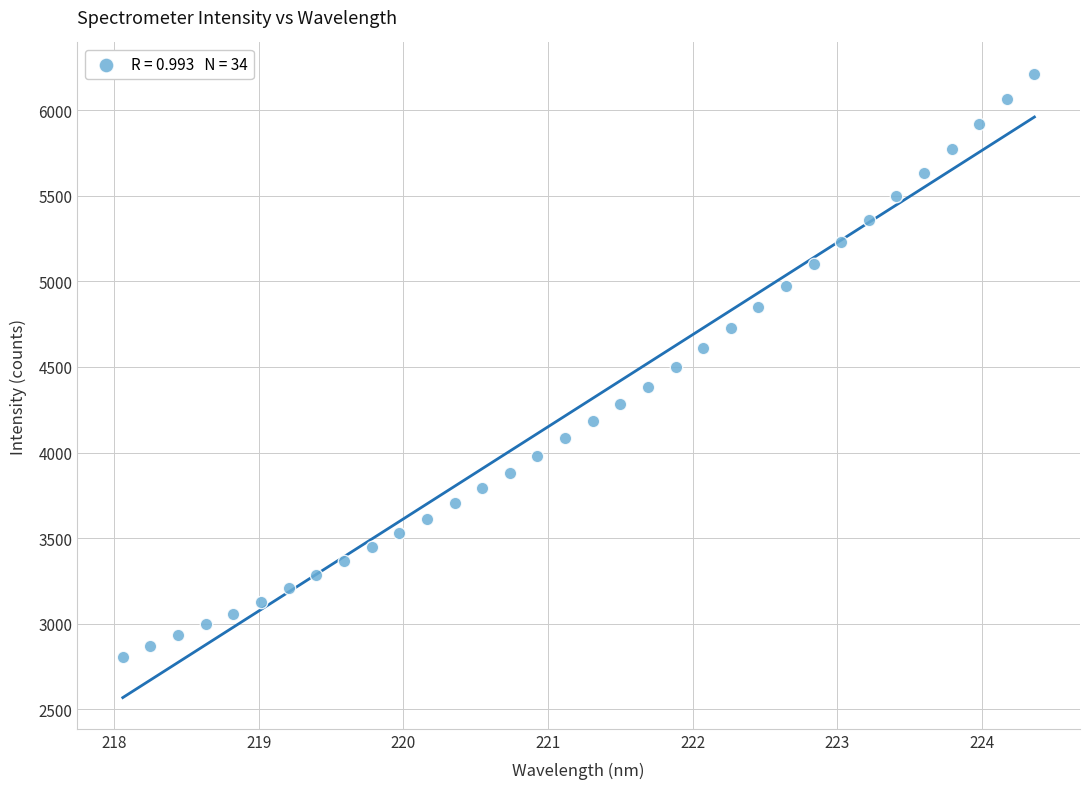

What is the range of Y values (max minus min)?

3407.6